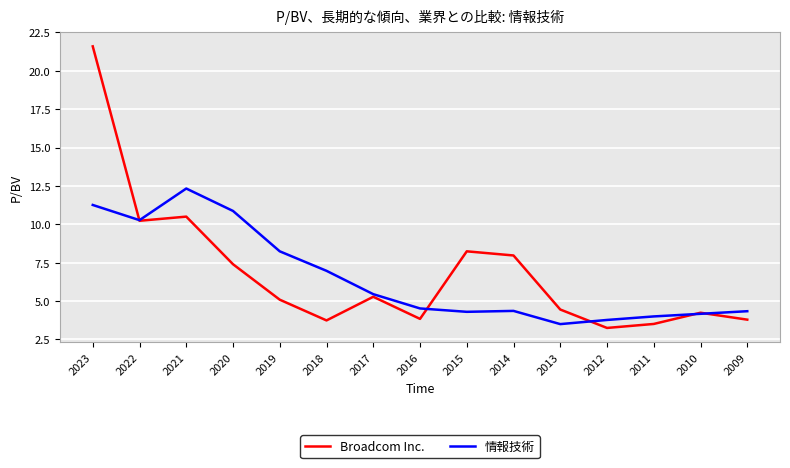

Is it true that 情報技術 equals 8.2 at 2019?

True